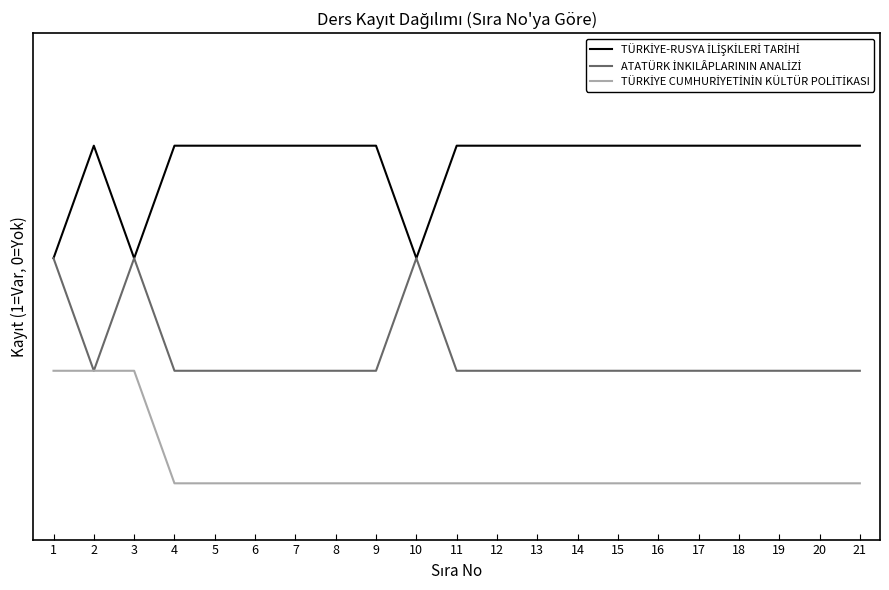

Does the chart display data point markers on the line(s)?

No